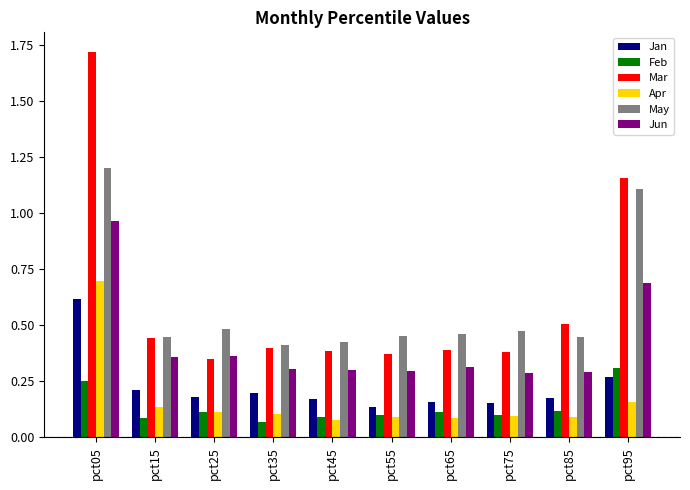

At which category is the sum across all series the highest?

pct05